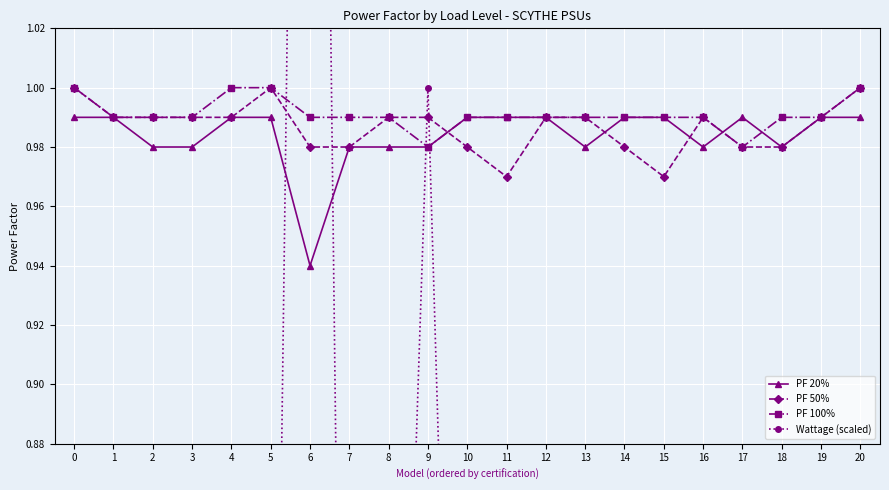

What is the value of the PF 20% point at the 10th from the left?

1.0